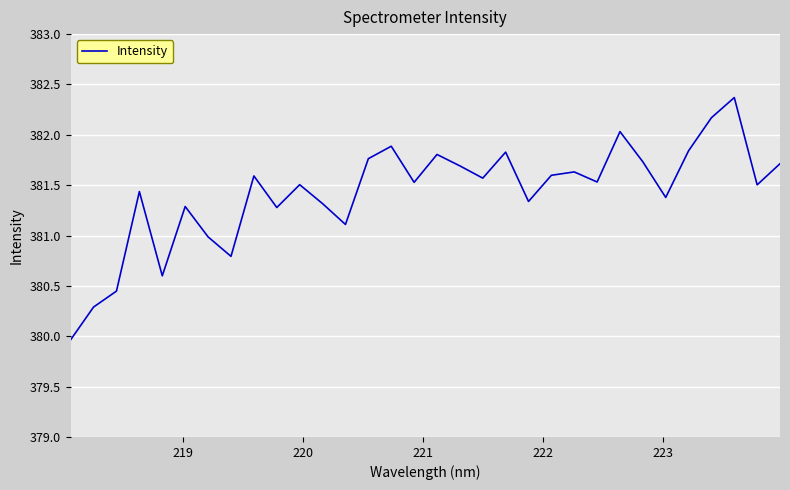

What is the difference between the maximum and minimum values?

2.4